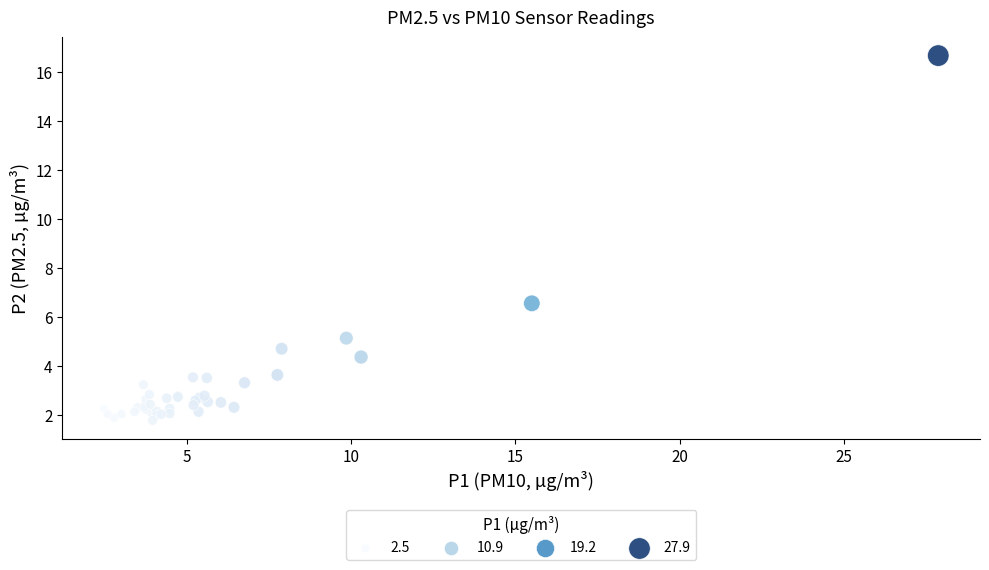

What Y value in the scatter plot is closest to 9?

6.6